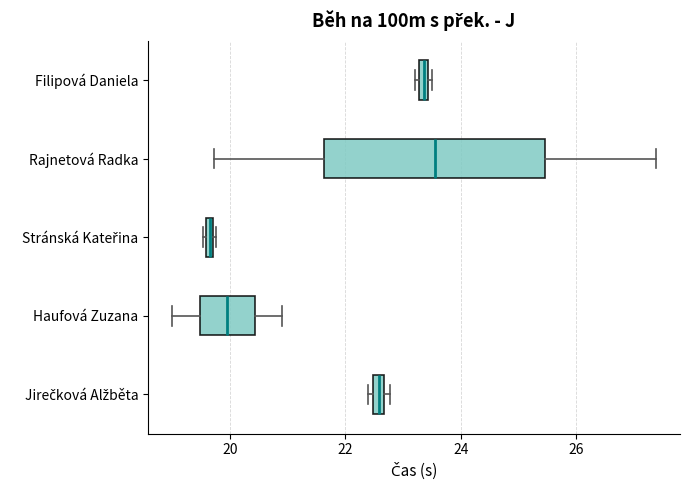

Comparing the boxes themselves (not the whiskers), which one is the widest?

Rajnetová Radka